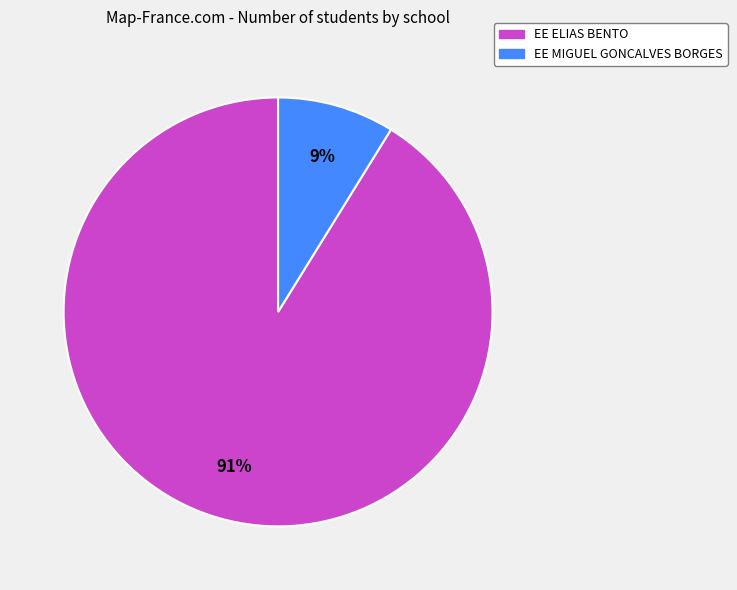

What is the largest slice in the pie chart?

EE ELIAS BENTO